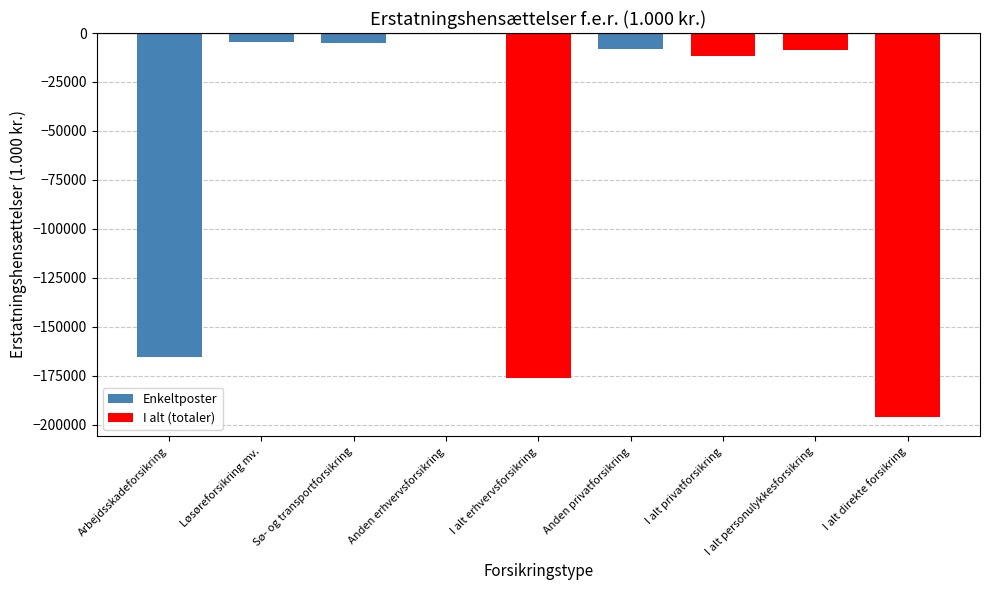

At which label is the value closest to -98050?

Arbejdsskadeforsikring